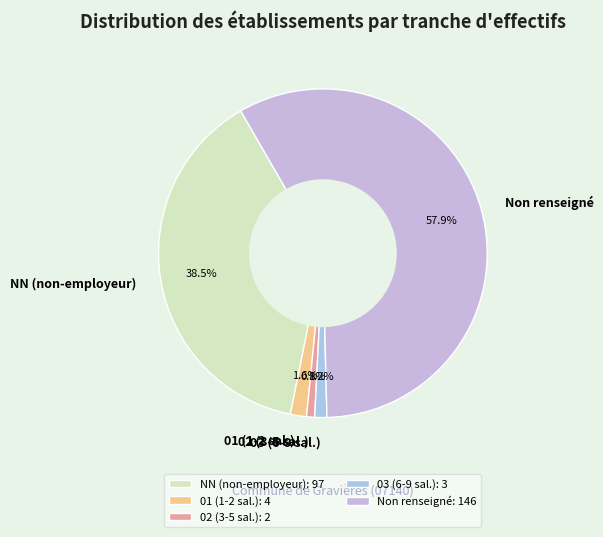

Between NN (non-employeur) and 02 (3-5 sal.), which is larger?

NN (non-employeur)